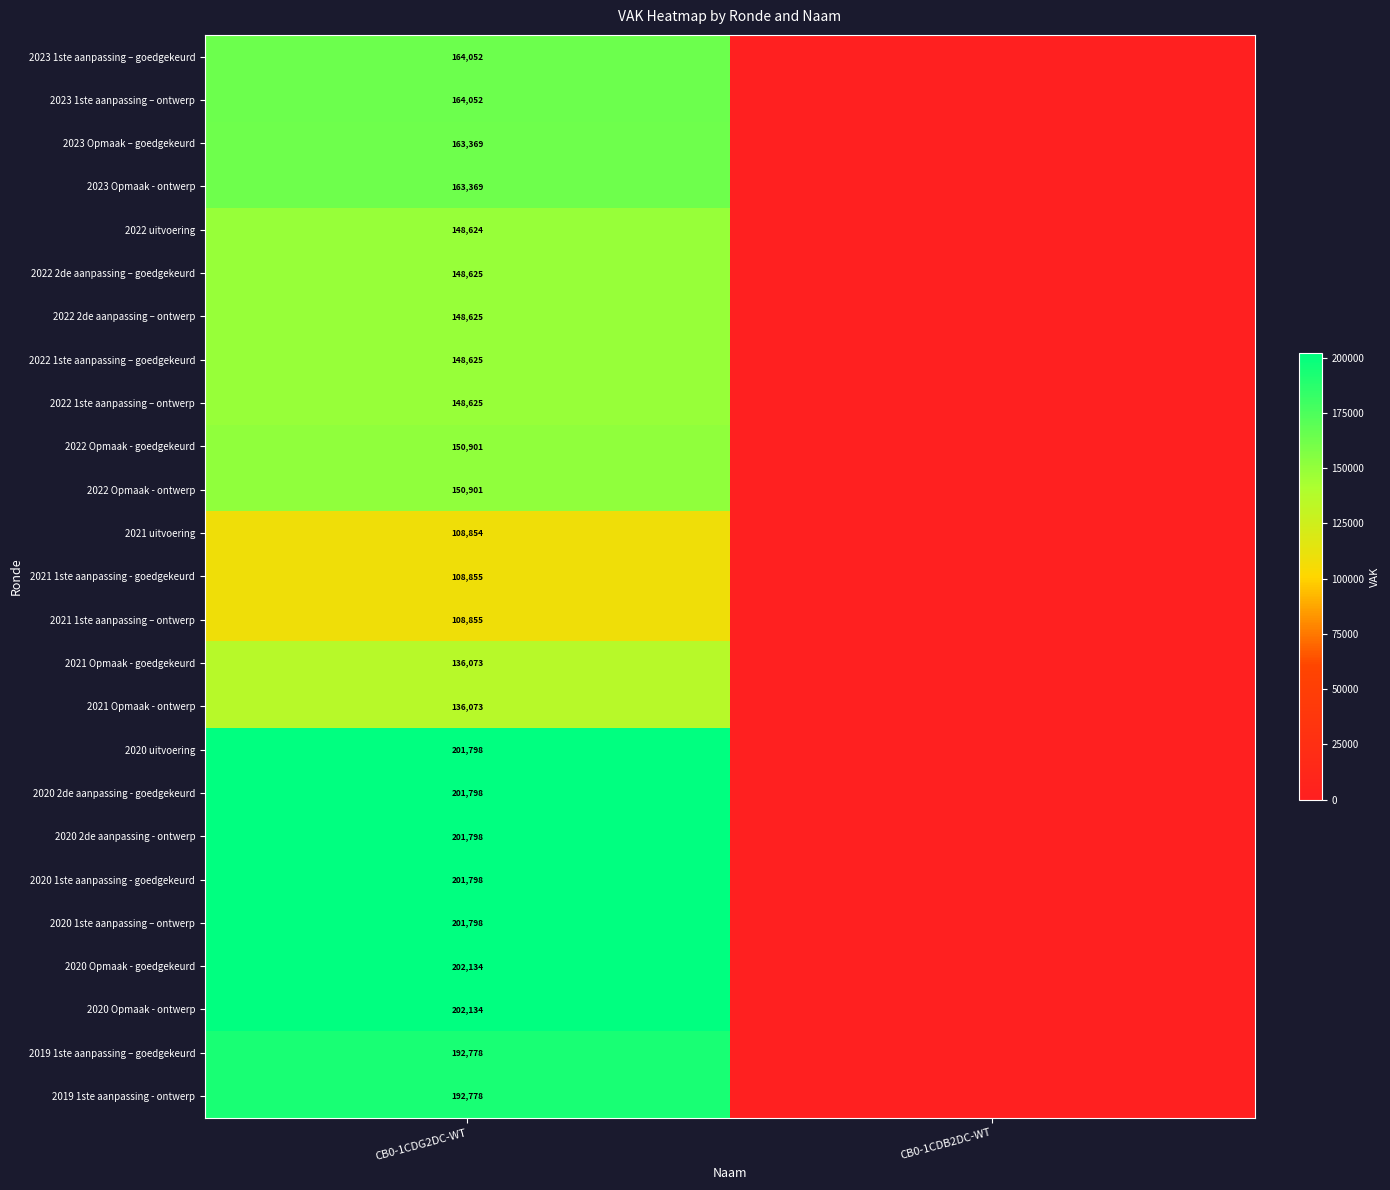

True or false: 2022 Opmaak - ontwerp has a value of 93654 at CB0-1CDG2DC-WT.

False